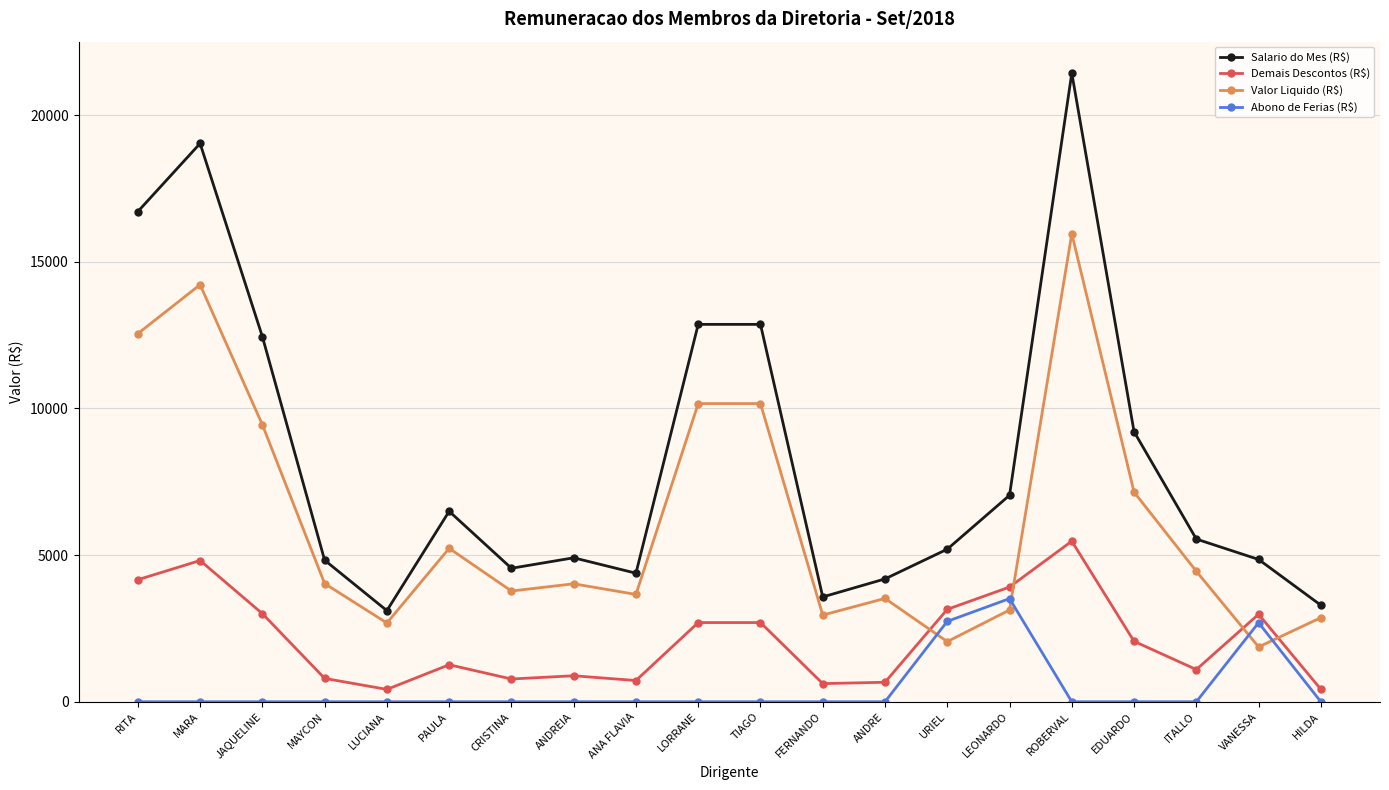

Which series has the largest total across all categories?

Salario do Mes (R$)